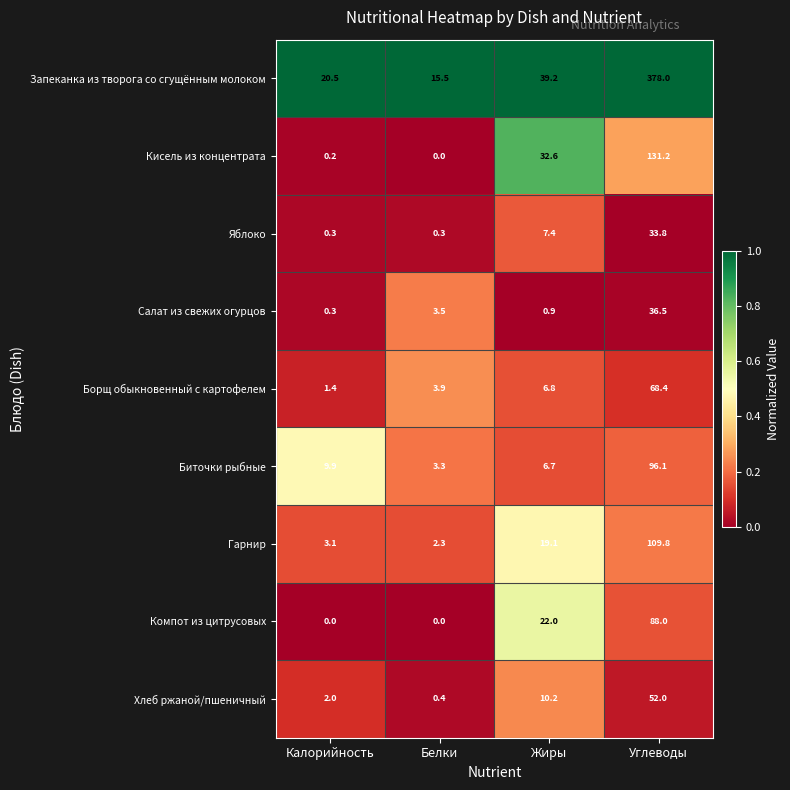

The value of Гарнир at Белки is 2.3. True or false?

True